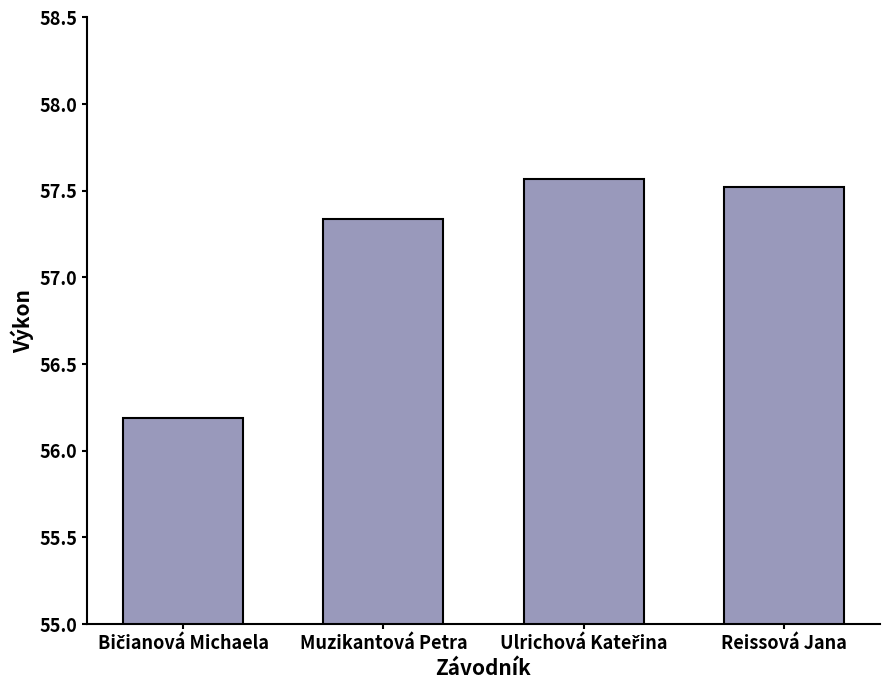

What is the sum of all values?

228.6